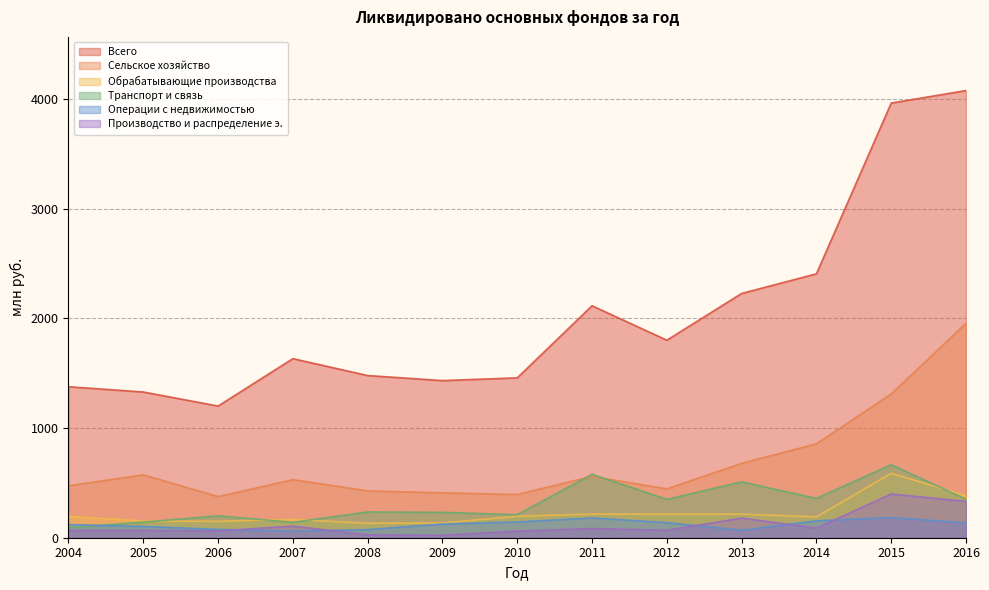

Where does the Производство и распределение э. series first go above 68?

2007